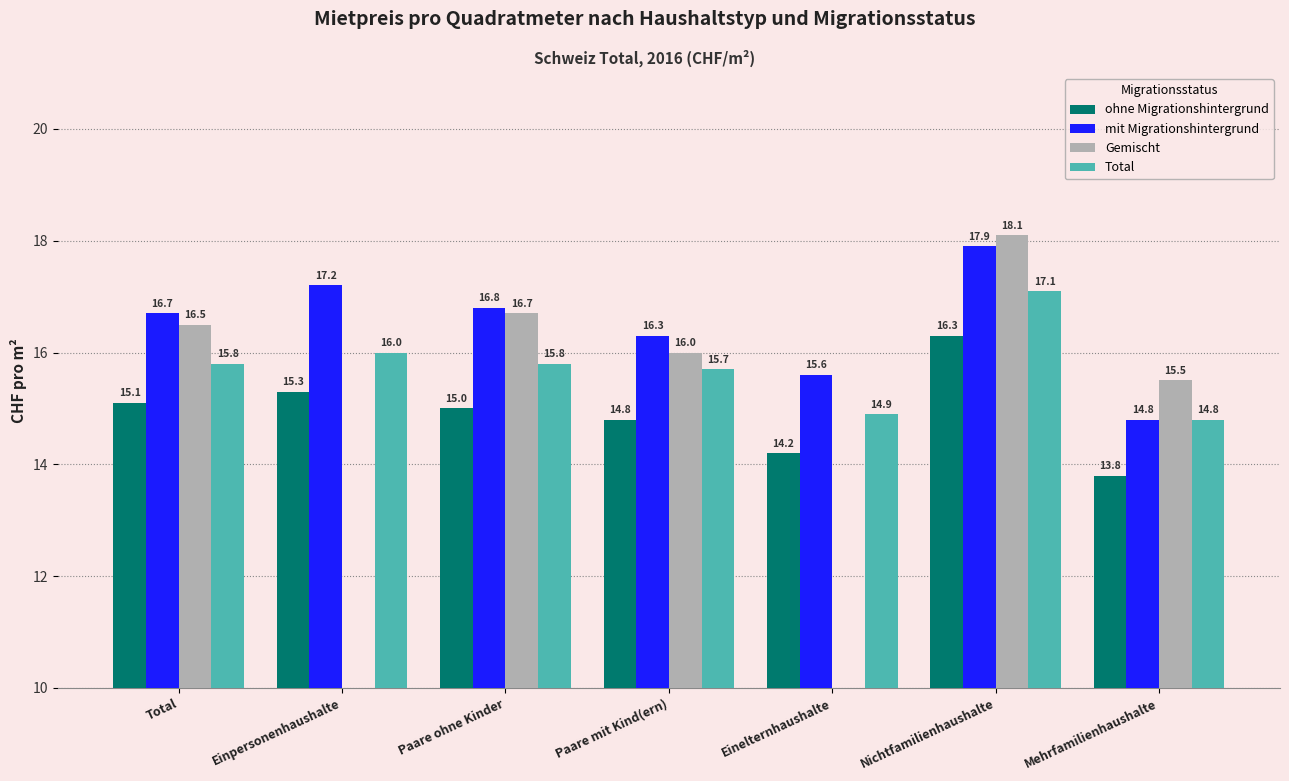

Which series has the largest total across all categories?

mit Migrationshintergrund